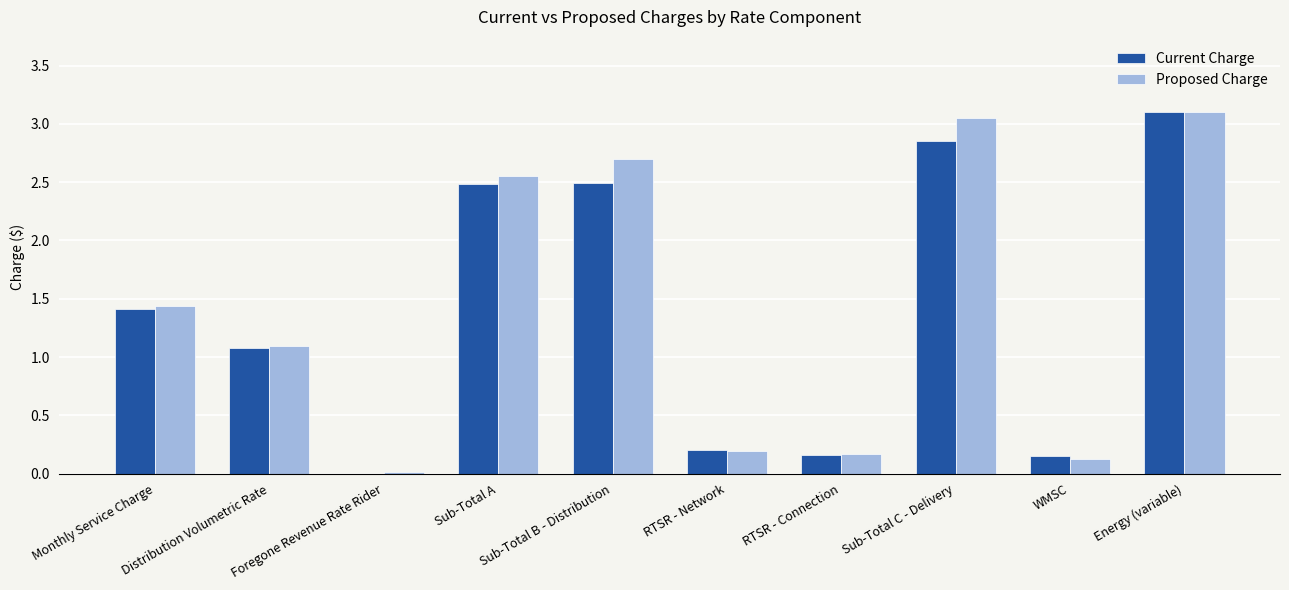

Count the number of categories in the chart.

10